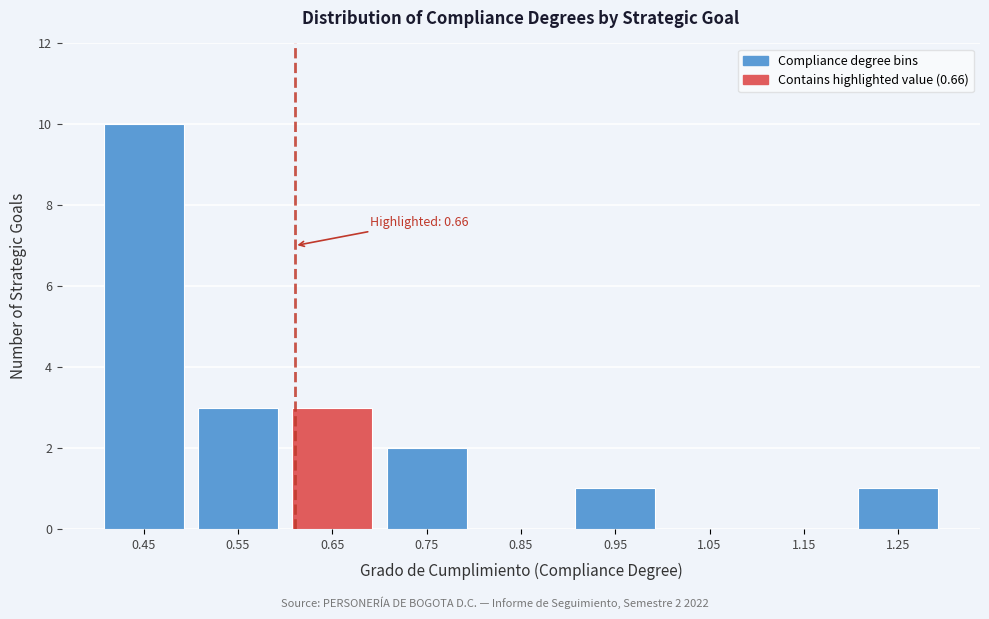

Reading left to right, transcribe all the data shown in this chart.

0.45=10	0.55=3	0.65=3	0.75=2	0.85=0	0.95=1	1.05=0	1.15=0	1.25=1